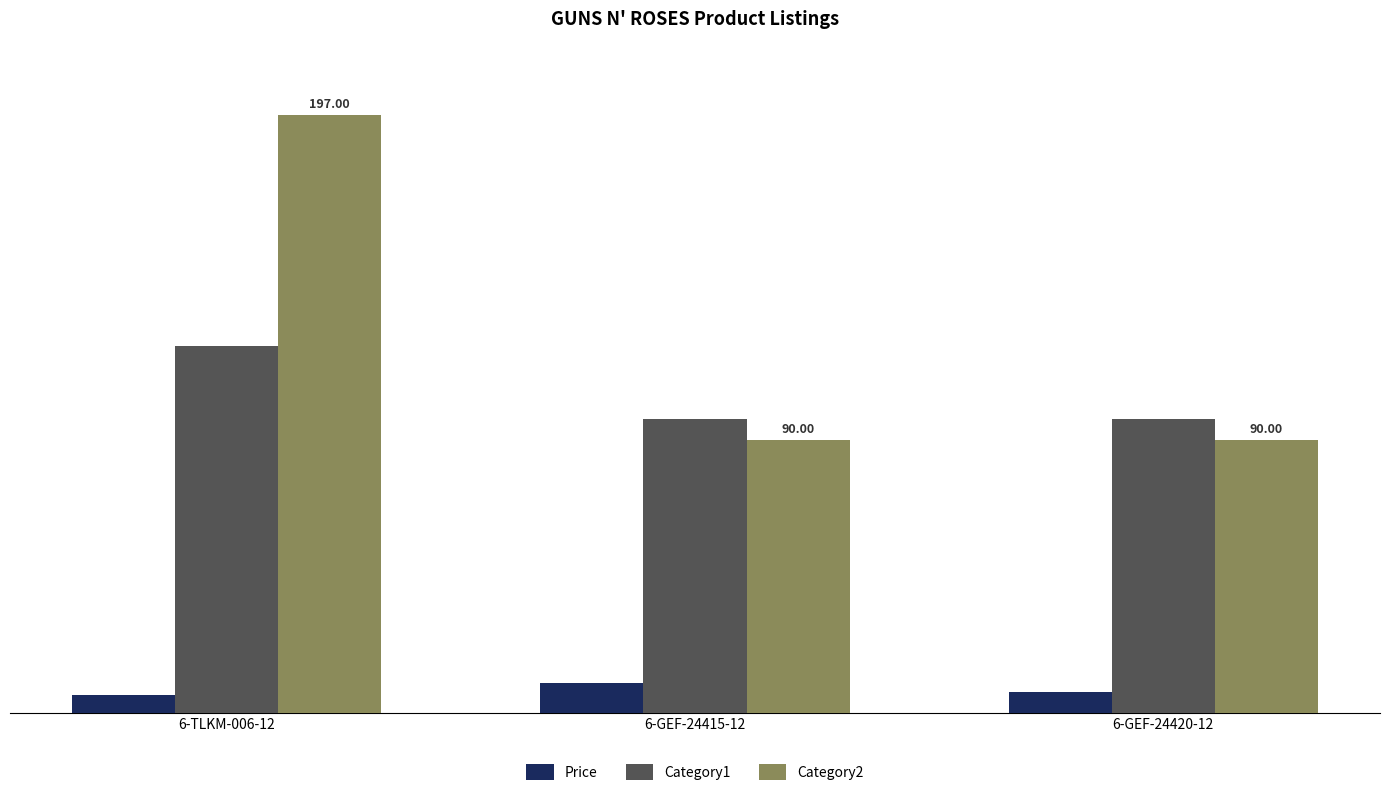

What is the value of the Price bar at the 2nd from the left?

10.0